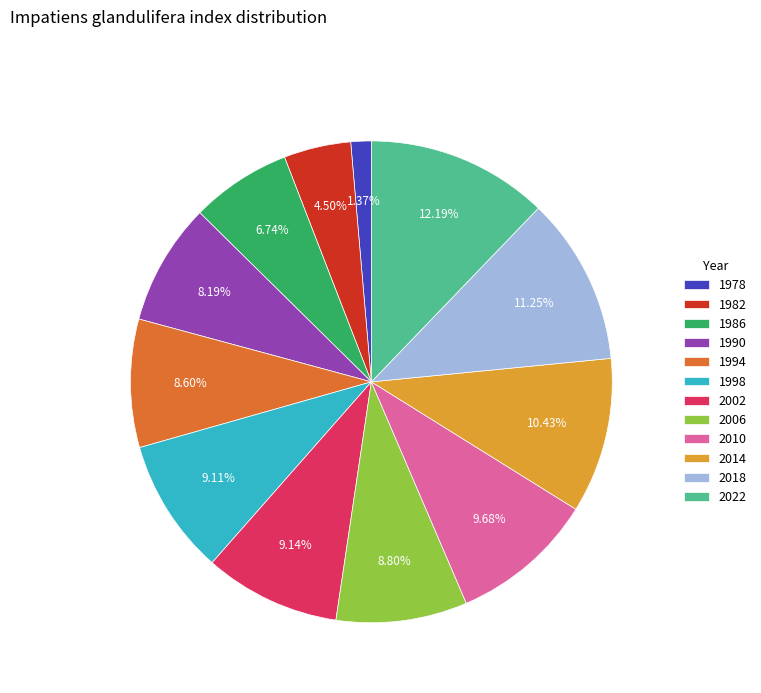

How many slices are in this pie chart?

12